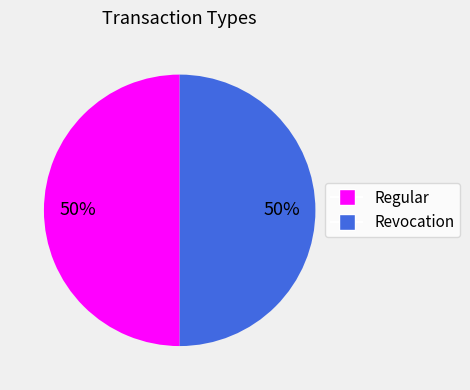

To the nearest percent, what is the average slice percentage?

50%